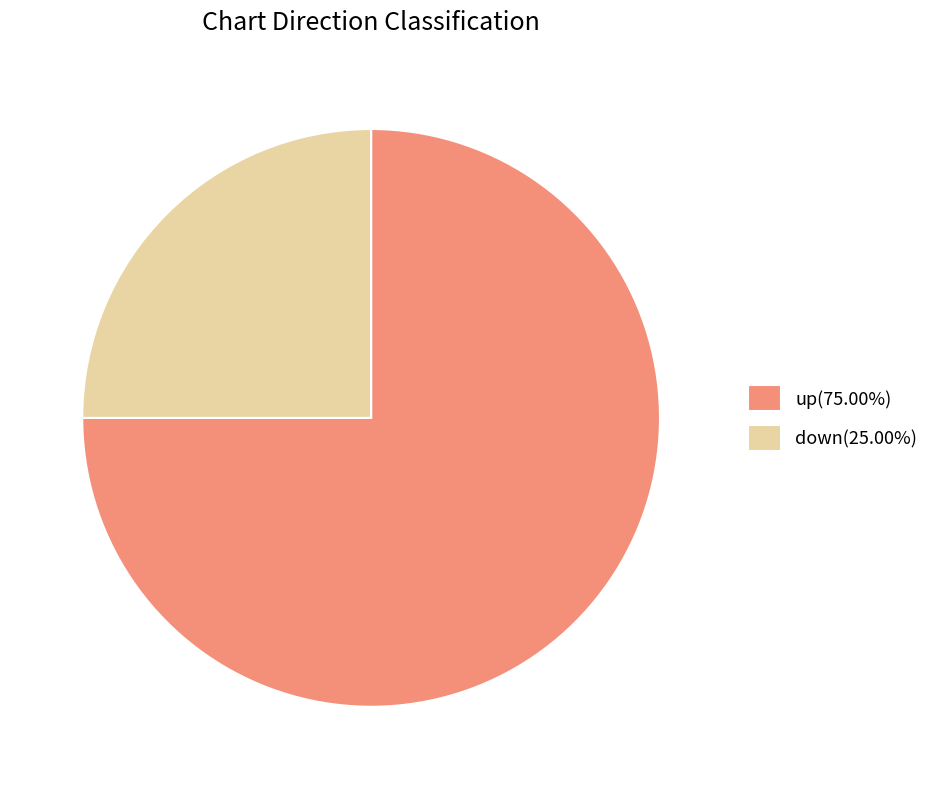

What is the ratio of the value at down(25.00%) to the value at up(75.00%)?

0.3